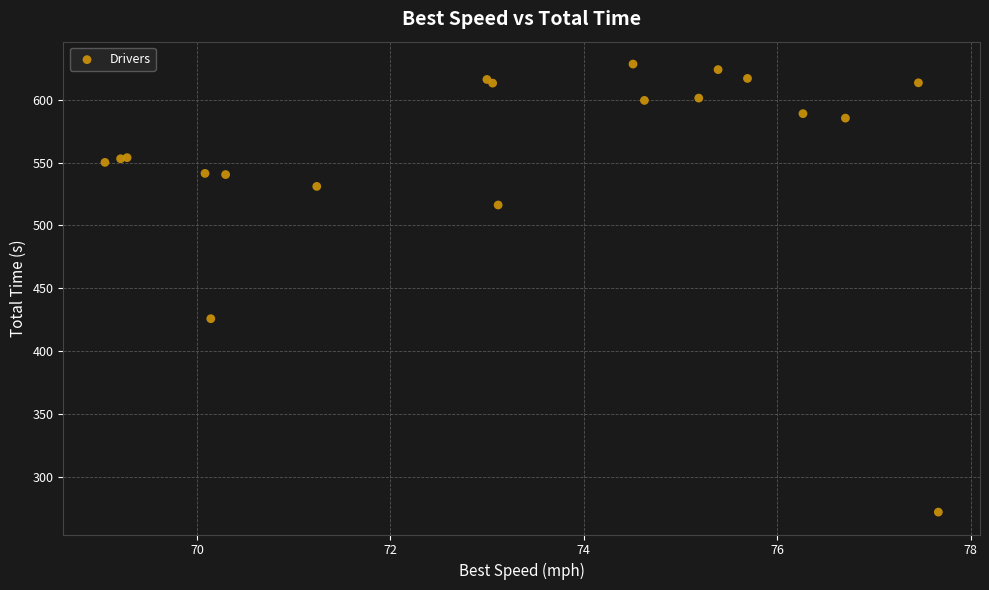

What Y value in the scatter plot is closest to 450?

425.9